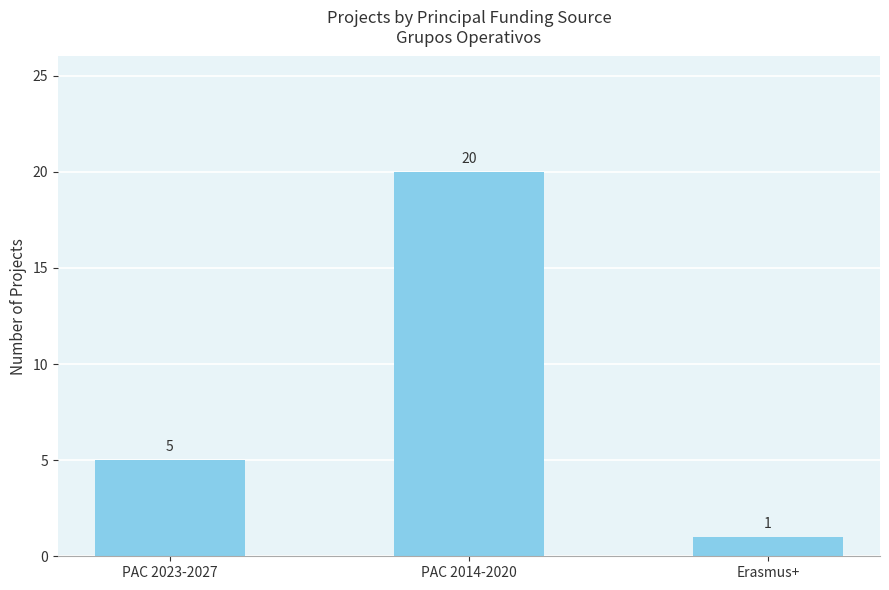

The value at PAC 2014-2020 is 20. True or false?

True